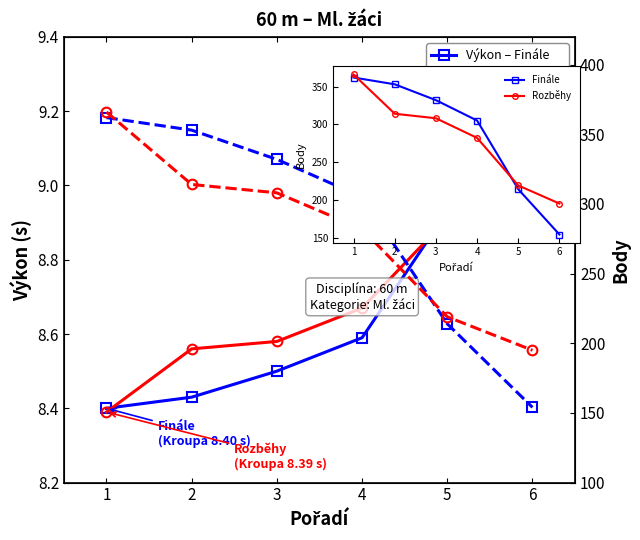

At which category does the chart reach its peak across all series?

1